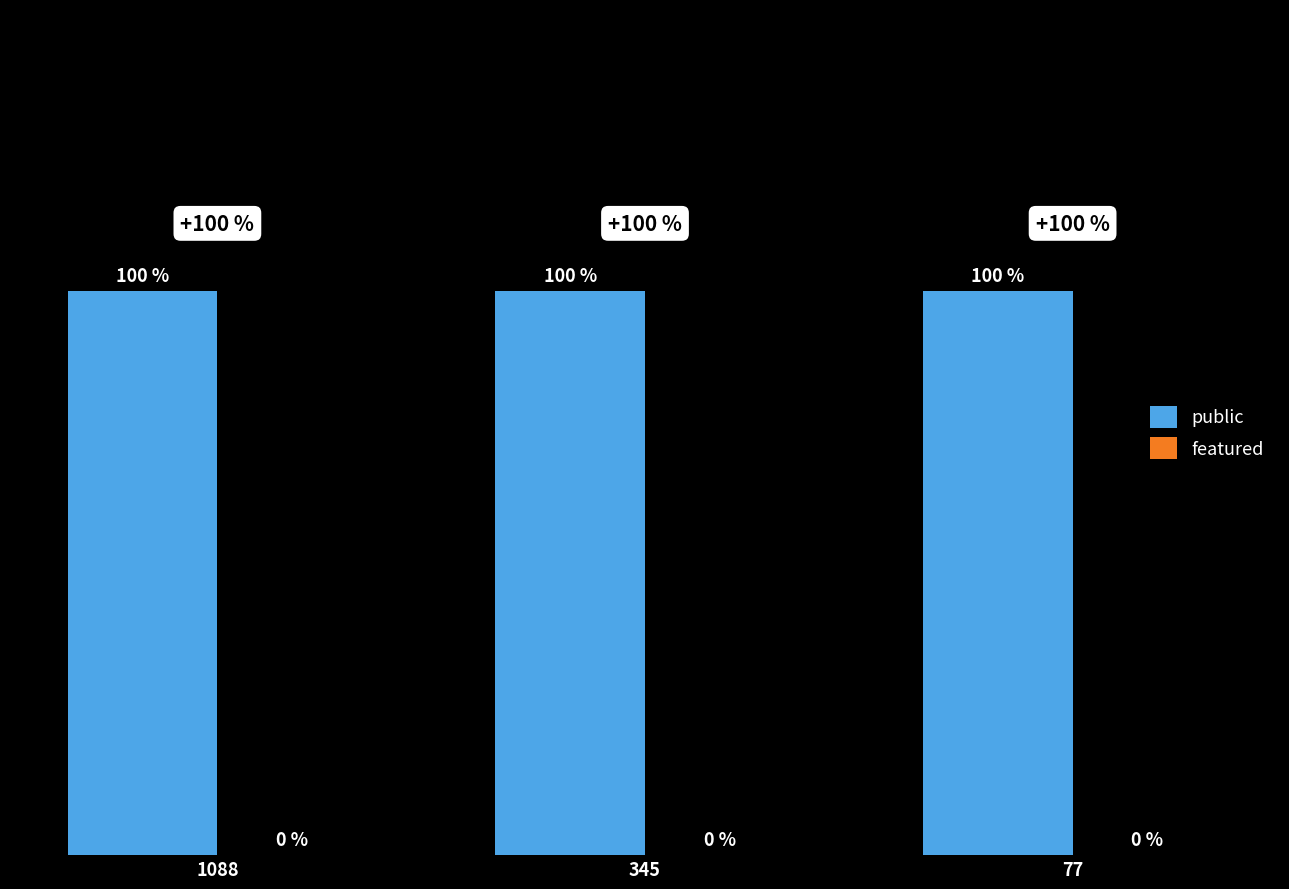

List the labels in order of public value, smallest first.

1088, 345, 77